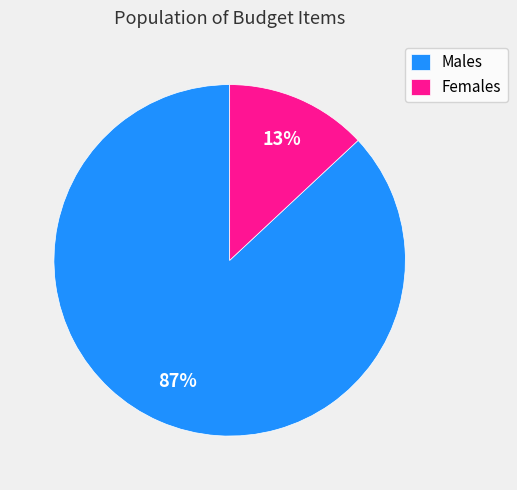

Is it true that Females is 13% of the pie?

True